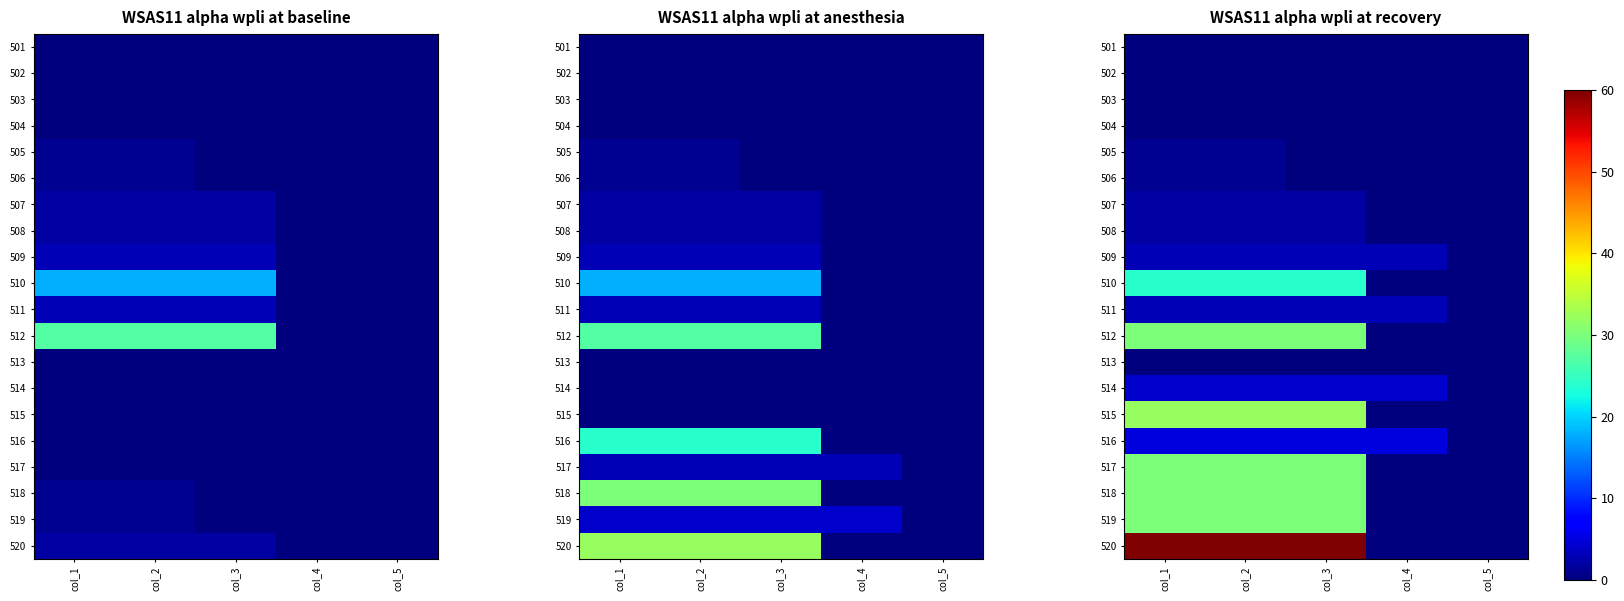

Which series has the widest spread of values?

520